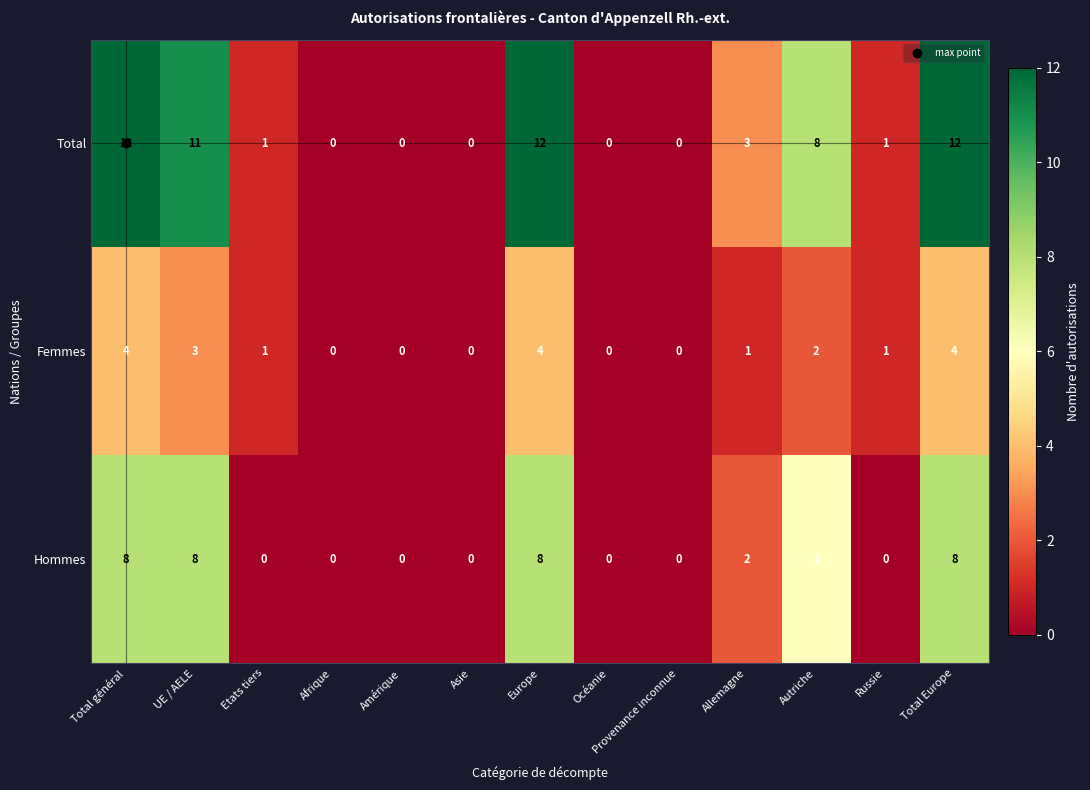

Which series has the widest spread of values?

Total